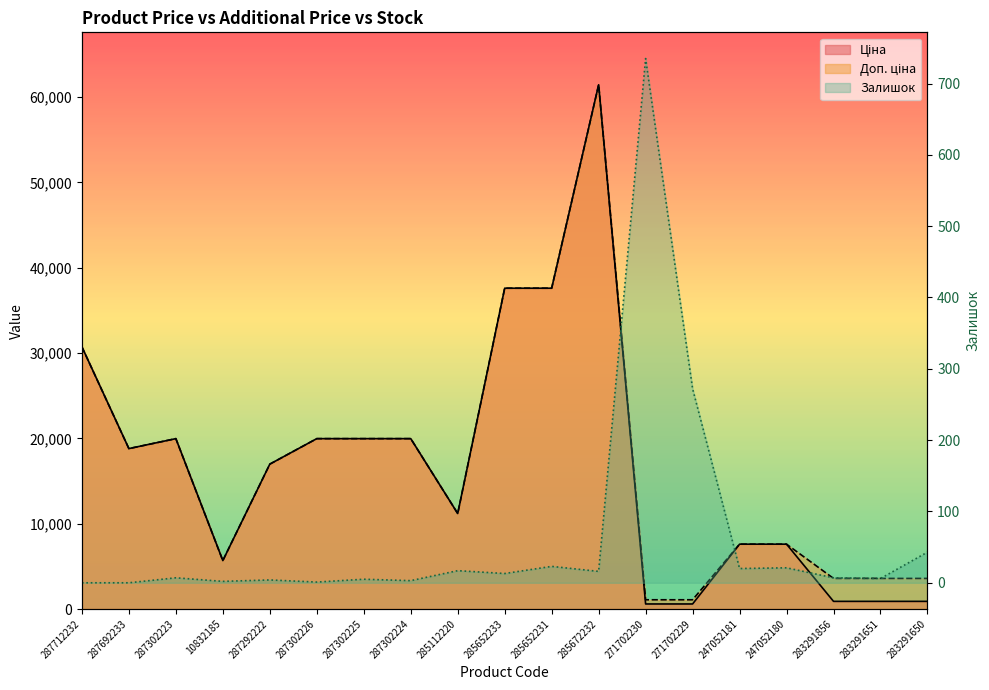

Is the value of Ціна at 287302223 greater than the value of Доп. ціна at 287692233?

Yes